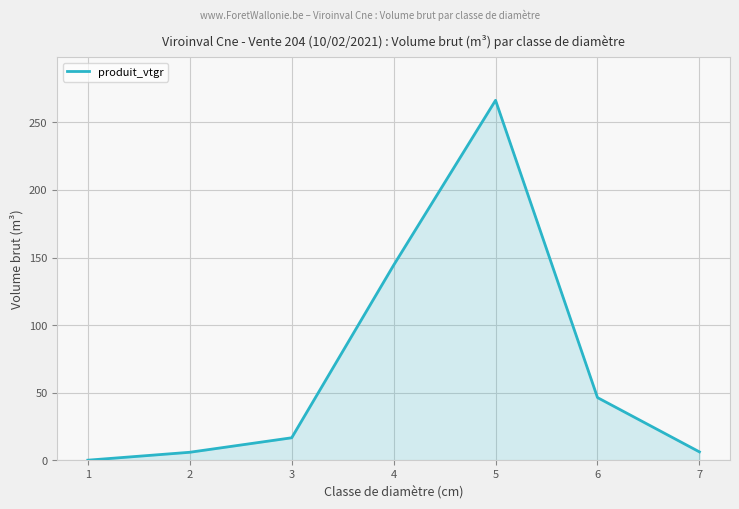

Where does the data first go above 16?

3